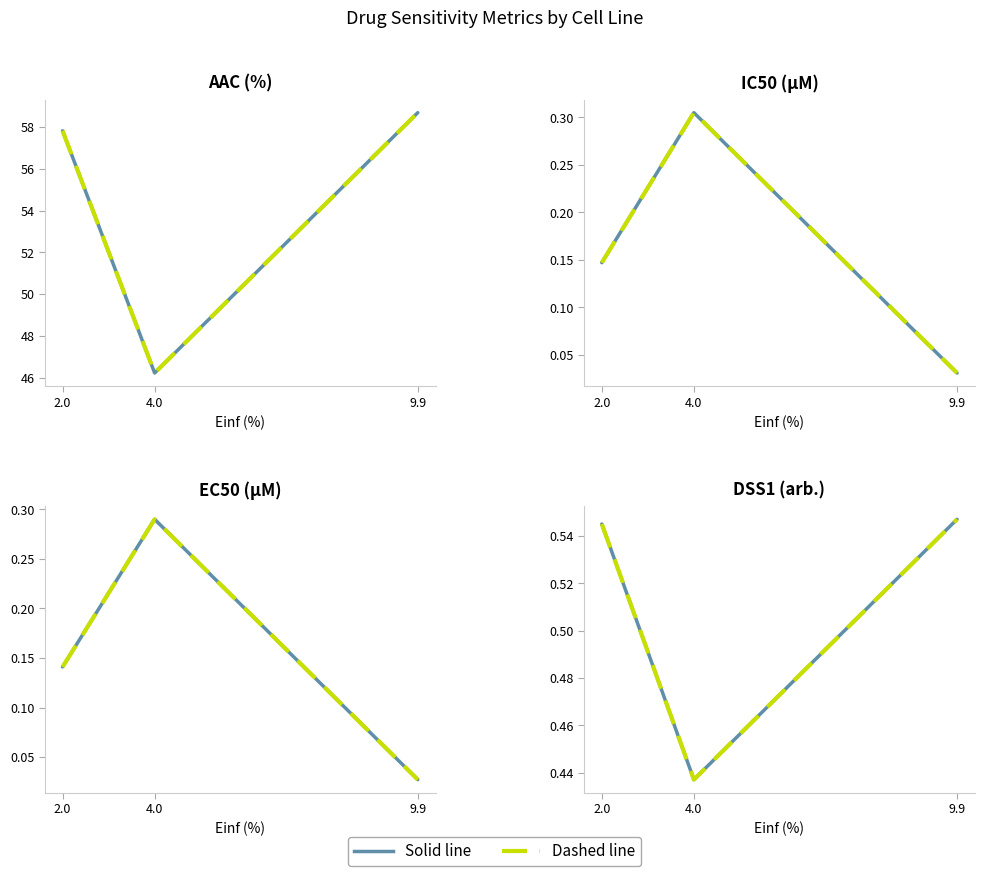

At how many categories does at least one series exceed 0?

3